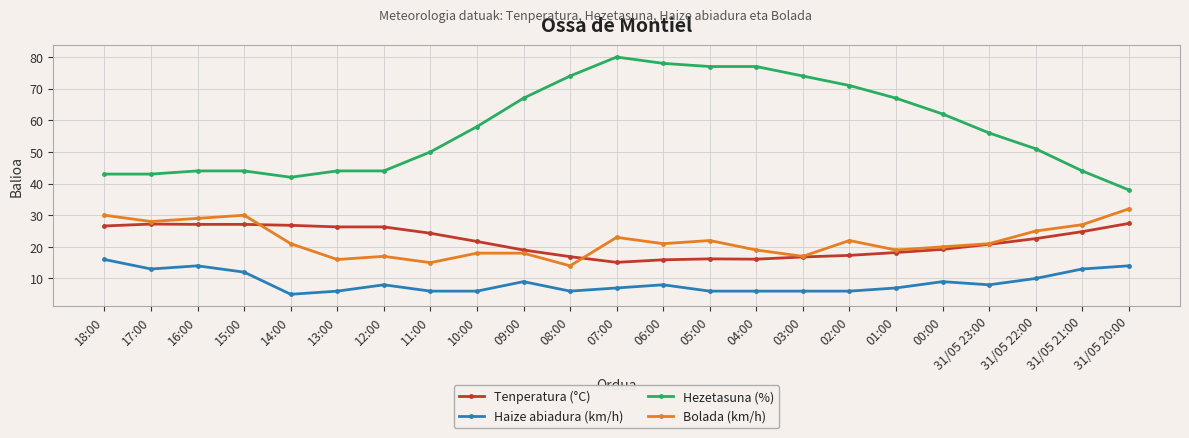

The Haize abiadura (km/h) series shows 2.7 at 31/05 22:00. True or false?

False